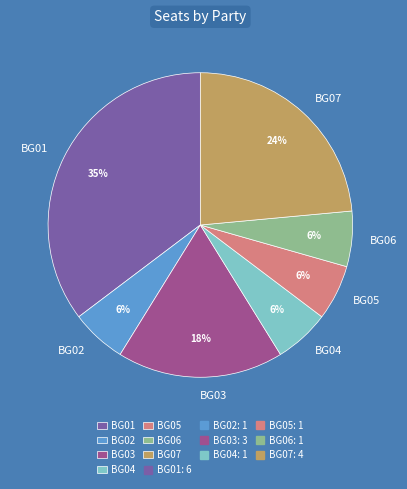

Is BG05 the majority of the pie?

No